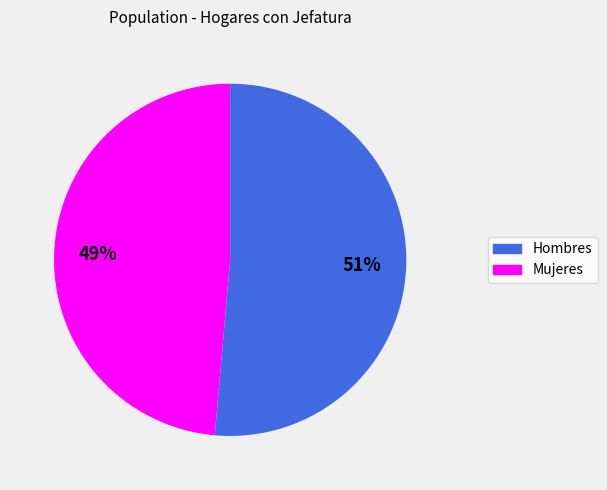

Does any single category account for the majority?

Yes